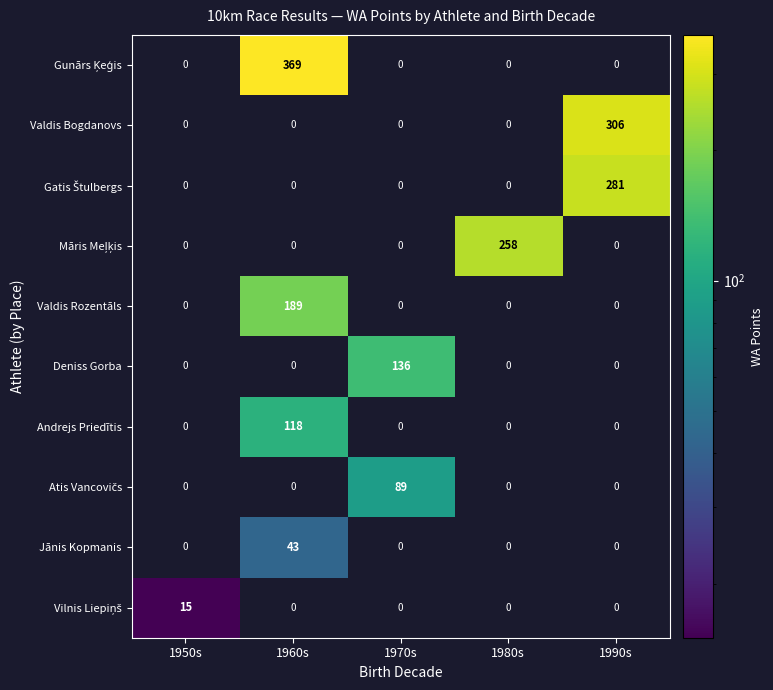

What is the total value across all series at 1950s?

15